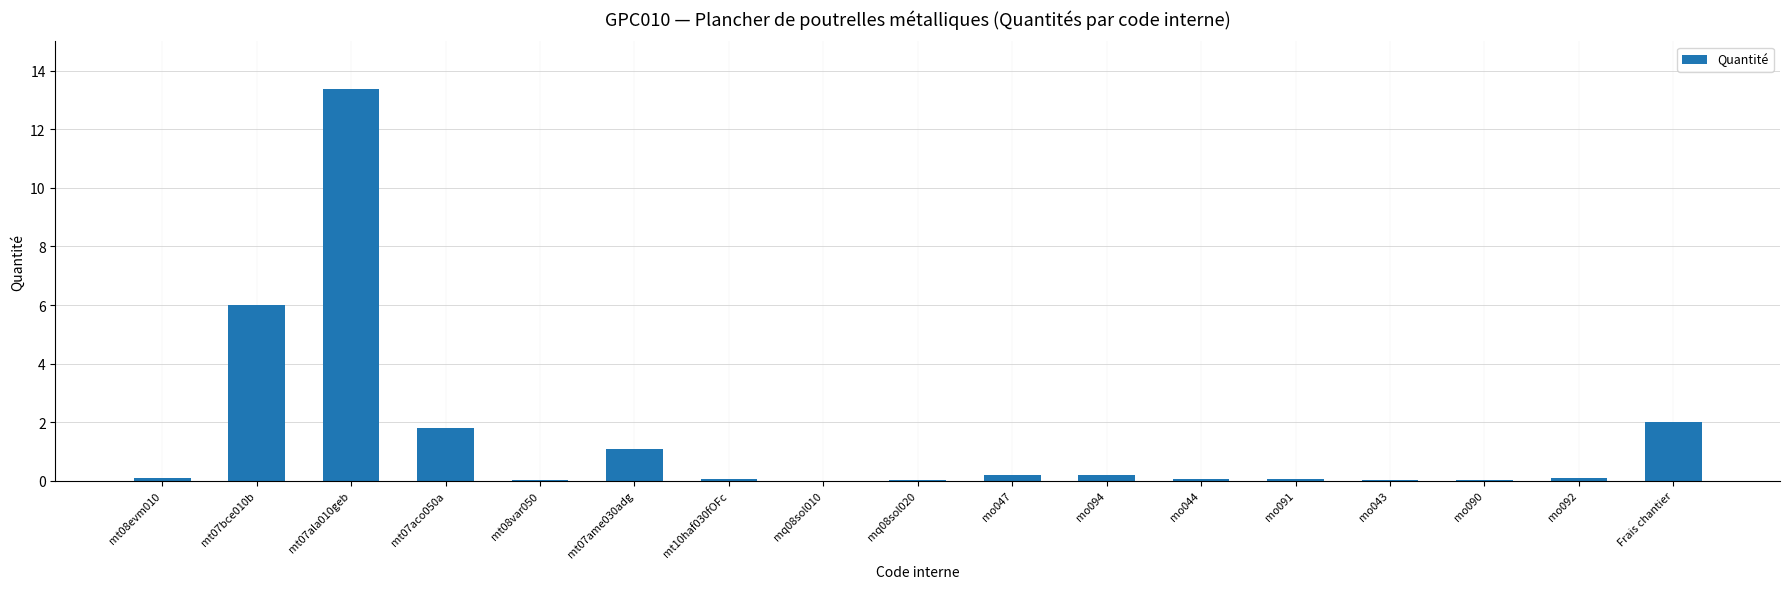

Which category has the highest value across all series?

mt07ala010geb